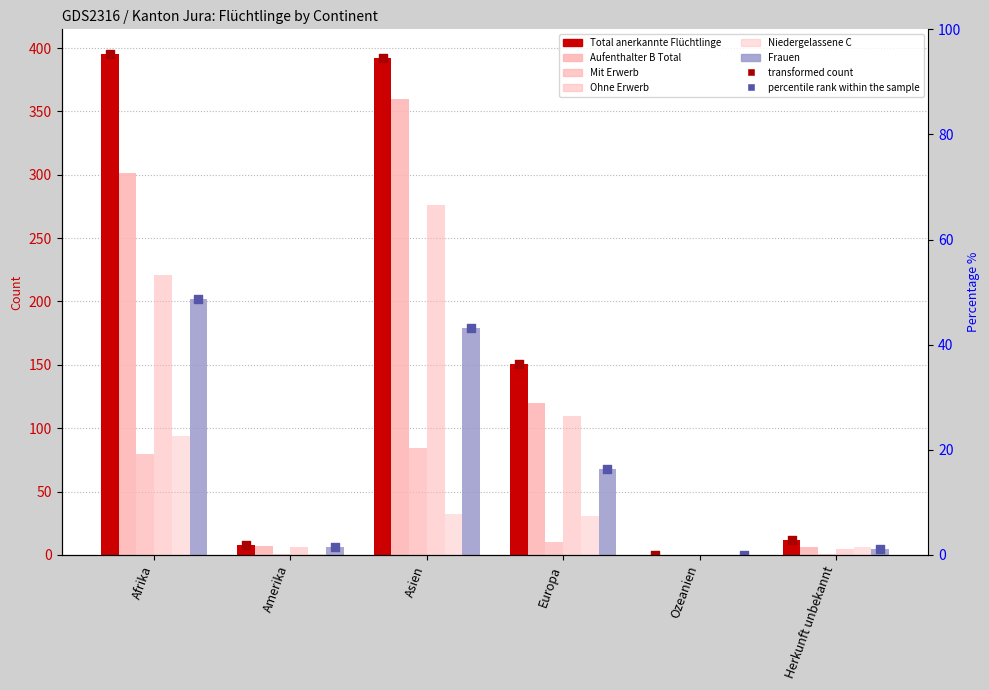

What is the total value across all series at Afrika?

1293